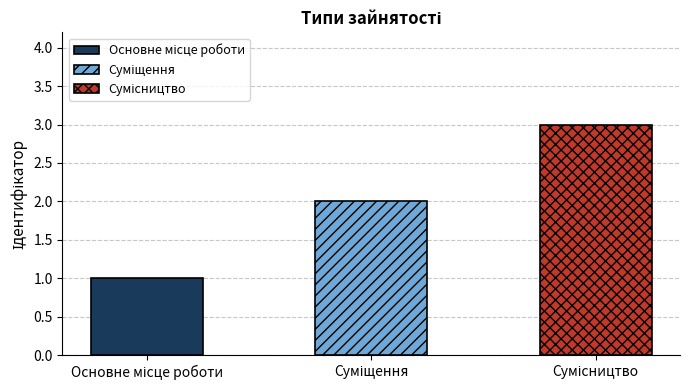

The chart shows a value of 3 at Сумісництво. True or false?

True